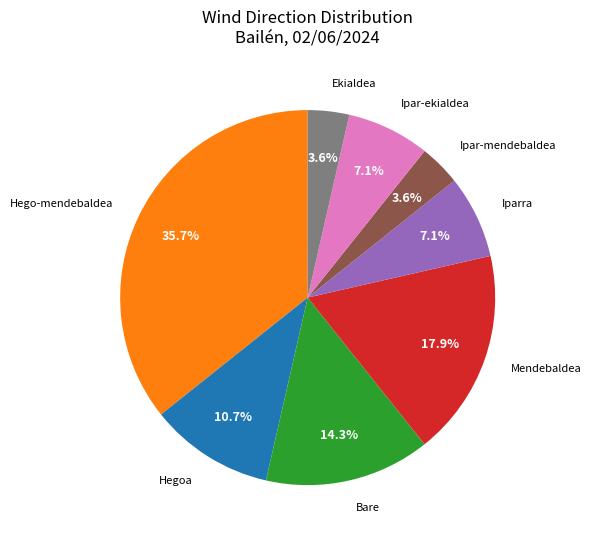

Is there a majority slice in this chart?

No